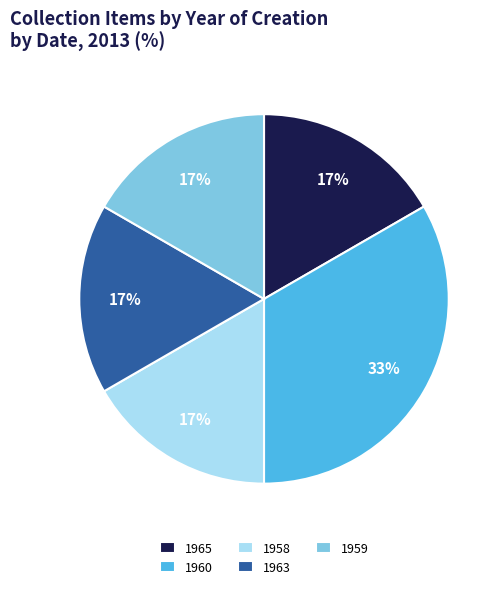

Approximately how many times larger is the value at 1958 compared to 1963?

1.0